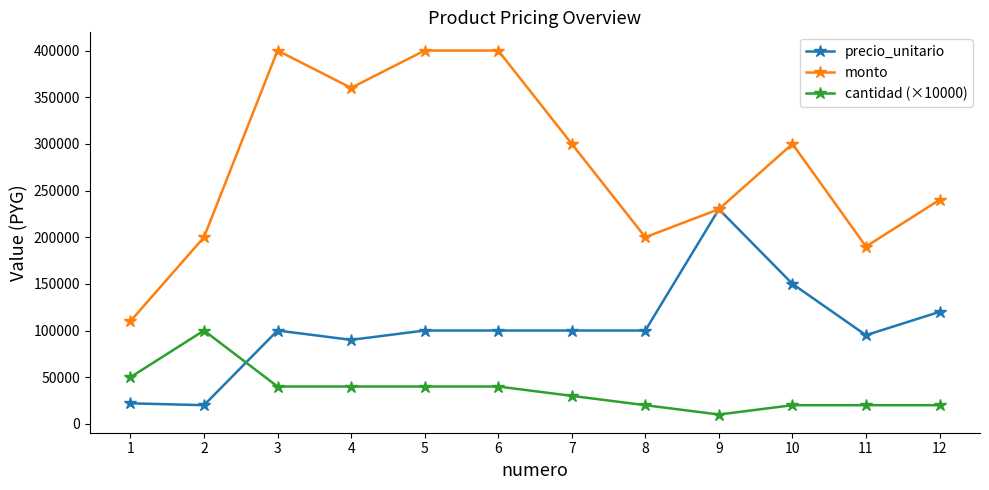

At 12, list the series in order from largest to smallest.

monto, precio_unitario, cantidad (×10000)